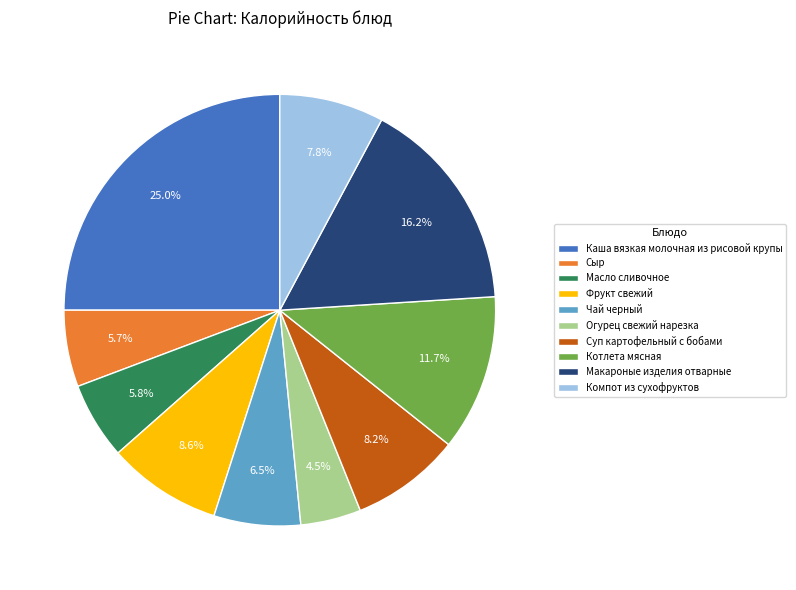

What is the smallest slice in the pie chart?

Огурец свежий нарезка